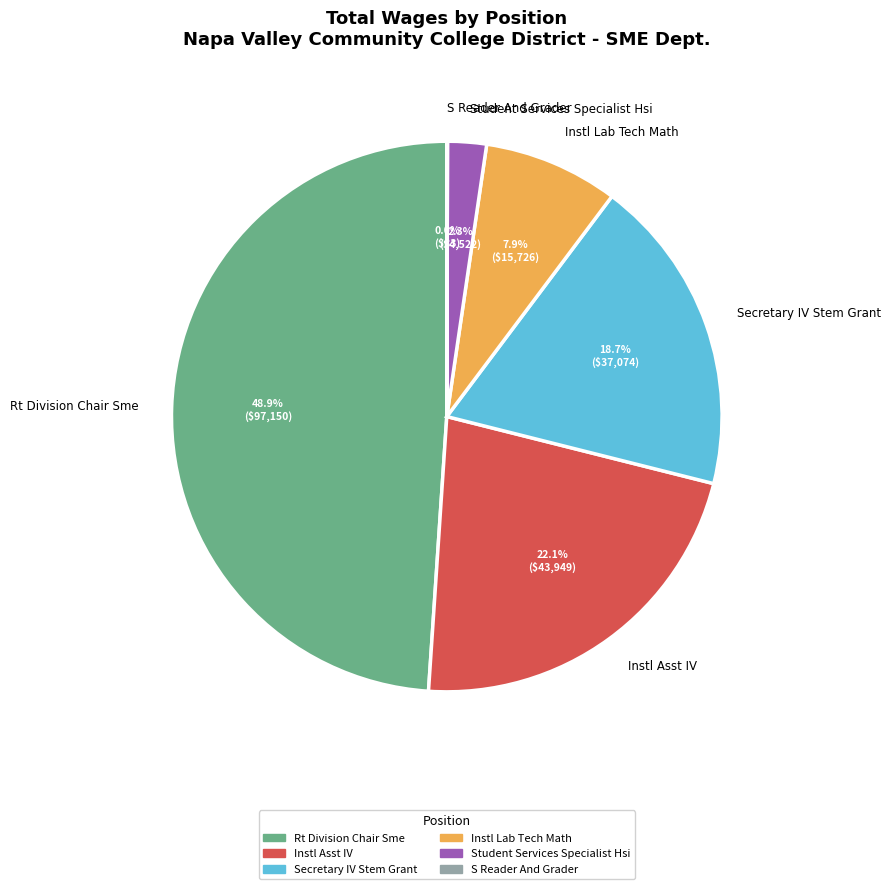

Between Secretary IV Stem Grant and Instl Lab Tech Math, which is larger?

Secretary IV Stem Grant